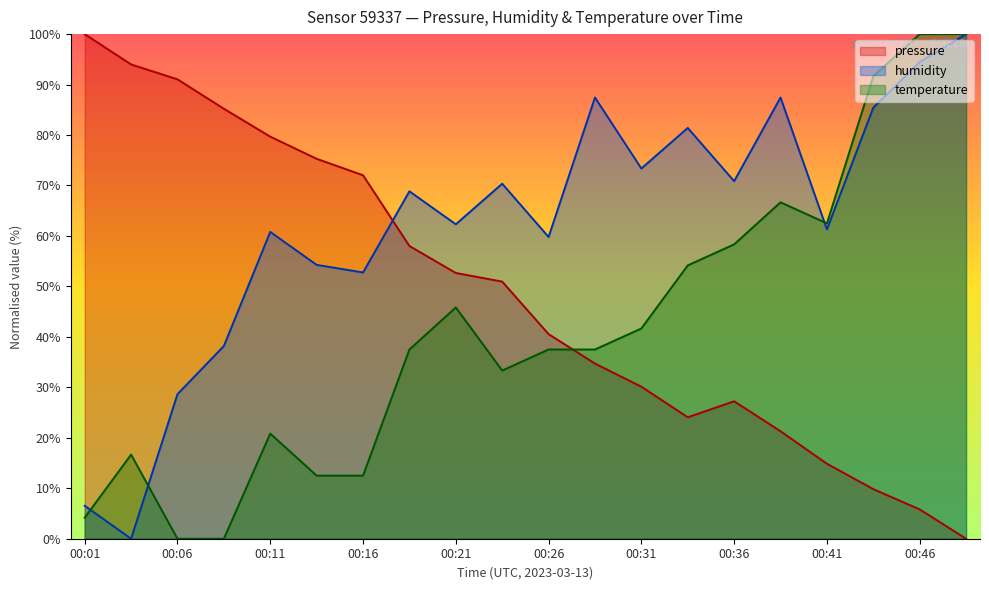

What is the greatest value displayed?

100.0